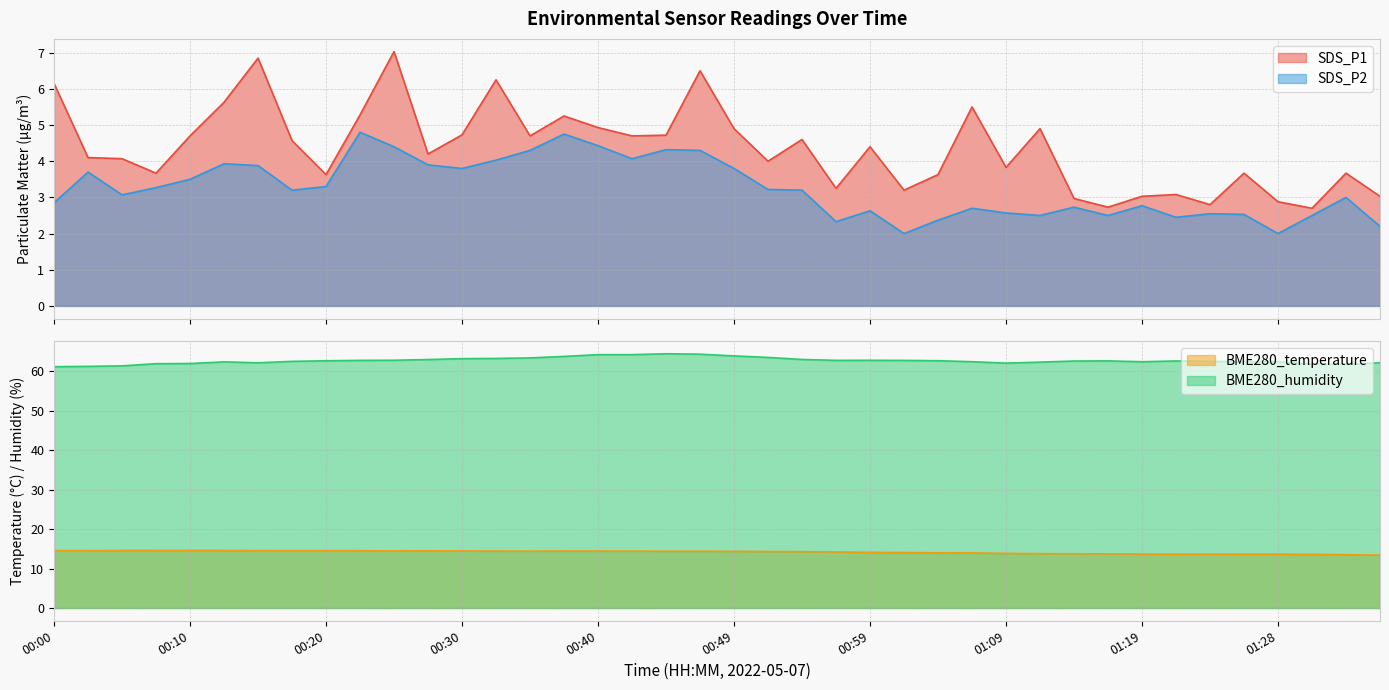

Reading left to right, extract all data points from this chart.

SDS_P1: 00:00=6.2	00:03=4.1	00:05=4.1	00:08=3.7	00:10=4.7	00:12=5.6	00:15=6.8	00:18=4.6	00:20=3.6	00:23=5.3	00:25=7.0	00:27=4.2	00:30=4.7	00:32=6.2	00:35=4.7	00:37=5.2	00:40=4.9	00:42=4.7	00:44=4.7	00:47=6.5	00:49=4.9	00:52=4.0	00:54=4.6	00:57=3.2	00:59=4.4	01:02=3.2	01:04=3.6	01:06=5.5	01:09=3.8	01:11=4.9	01:14=3.0	01:16=2.7	01:19=3.0	01:21=3.1	01:23=2.8	01:26=3.7	01:28=2.9	01:31=2.7	01:33=3.7	01:36=3.0
SDS_P2: 00:00=2.9	00:03=3.7	00:05=3.1	00:08=3.3	00:10=3.5	00:12=3.9	00:15=3.9	00:18=3.2	00:20=3.3	00:23=4.8	00:25=4.4	00:27=3.9	00:30=3.8	00:32=4.0	00:35=4.3	00:37=4.8	00:40=4.4	00:42=4.1	00:44=4.3	00:47=4.3	00:49=3.8	00:52=3.2	00:54=3.2	00:57=2.3	00:59=2.6	01:02=2.0	01:04=2.4	01:06=2.7	01:09=2.6	01:11=2.5	01:14=2.7	01:16=2.5	01:19=2.8	01:21=2.5	01:23=2.5	01:26=2.5	01:28=2.0	01:31=2.5	01:33=3.0	01:36=2.2
BME280_temperature: 00:00=14.6	00:03=14.6	00:05=14.6	00:08=14.6	00:10=14.6	00:12=14.6	00:15=14.6	00:18=14.5	00:20=14.6	00:23=14.5	00:25=14.5	00:27=14.5	00:30=14.5	00:32=14.4	00:35=14.4	00:37=14.5	00:40=14.4	00:42=14.4	00:44=14.4	00:47=14.4	00:49=14.4	00:52=14.3	00:54=14.3	00:57=14.2	00:59=14.1	01:02=14.1	01:04=14.0	01:06=14.0	01:09=13.9	01:11=13.8	01:14=13.8	01:16=13.7	01:19=13.7	01:21=13.7	01:23=13.7	01:26=13.7	01:28=13.7	01:31=13.6	01:33=13.5	01:36=13.4
BME280_humidity: 00:00=61.2	00:03=61.3	00:05=61.4	00:08=62.0	00:10=62.0	00:12=62.4	00:15=62.2	00:18=62.5	00:20=62.7	00:23=62.8	00:25=62.8	00:27=63.0	00:30=63.2	00:32=63.3	00:35=63.4	00:37=63.8	00:40=64.2	00:42=64.2	00:44=64.5	00:47=64.4	00:49=63.9	00:52=63.5	00:54=63.0	00:57=62.8	00:59=62.8	01:02=62.8	01:04=62.7	01:06=62.5	01:09=62.1	01:11=62.4	01:14=62.6	01:16=62.7	01:19=62.5	01:21=62.6	01:23=62.5	01:26=62.5	01:28=62.5	01:31=61.9	01:33=61.8	01:36=62.2